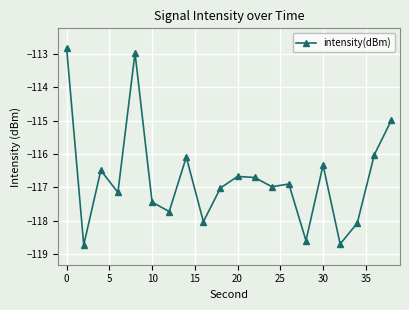

Count the number of categories in the chart.

20